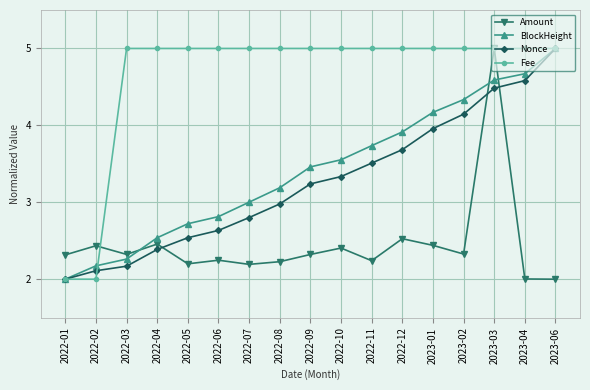

What is the lowest value of the BlockHeight series?

2.0